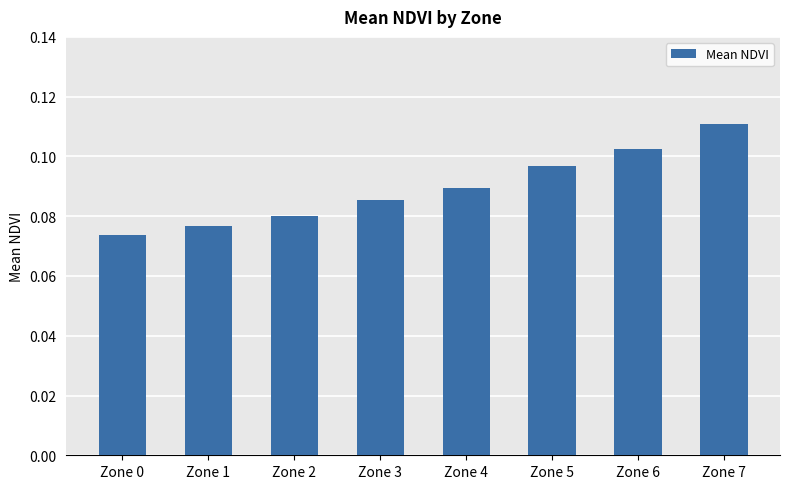

What is the sum of the values at Zone 3 and Zone 1?

0.2